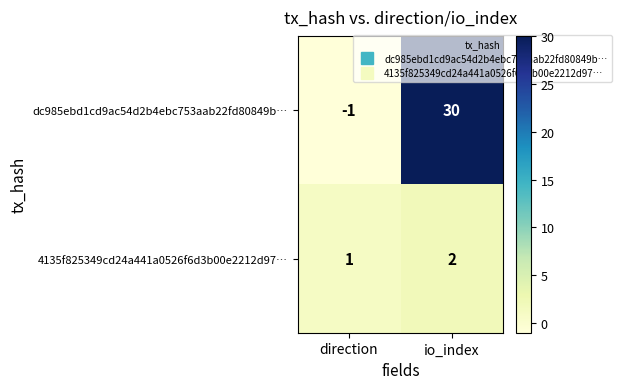

Reading left to right, what are all the values shown in this chart?

dc985ebd1cd9ac54d2b4ebc753aab22fd80849b…: -1	30
4135f825349cd24a441a0526f6d3b00e2212d97…: 1	2